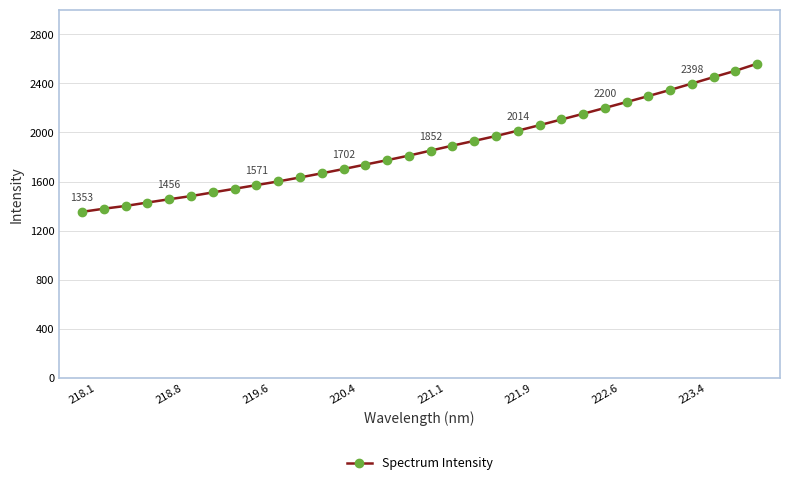

What is the sum of all values?

60034.1